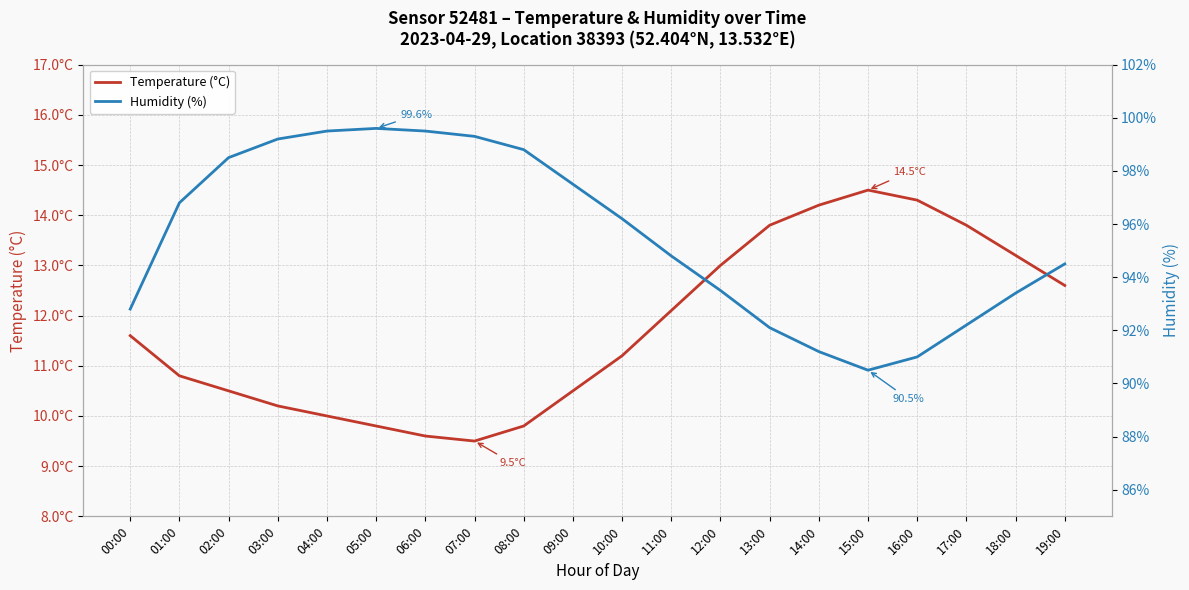

At which category does Temperature (°C) reach its first local peak?

15:00